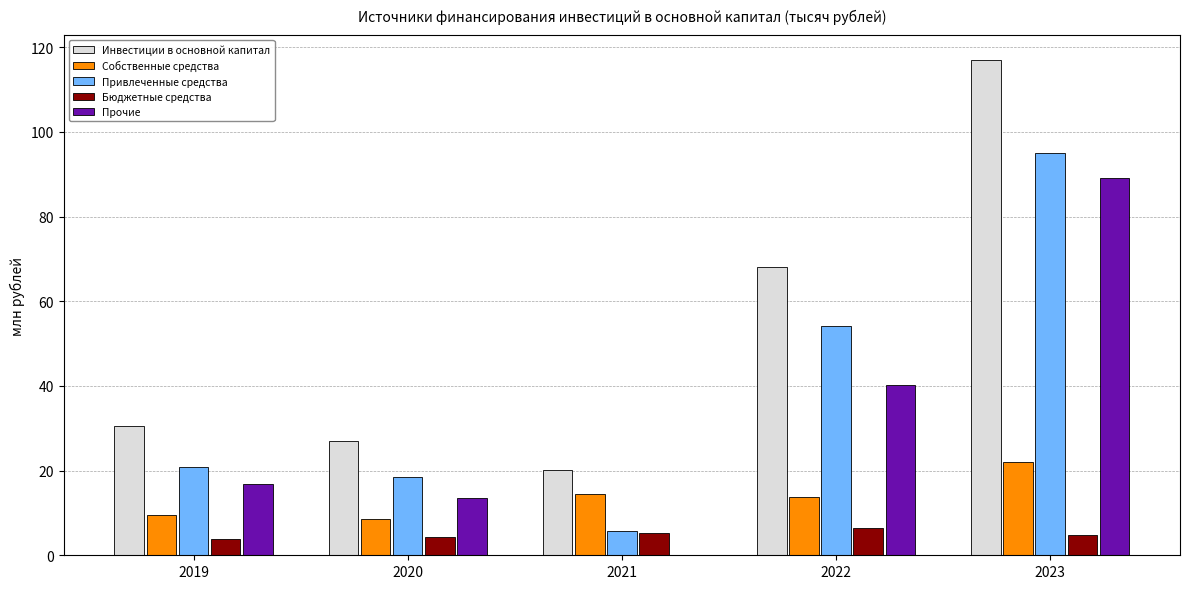

What is the highest value of the Прочие series?

89.2